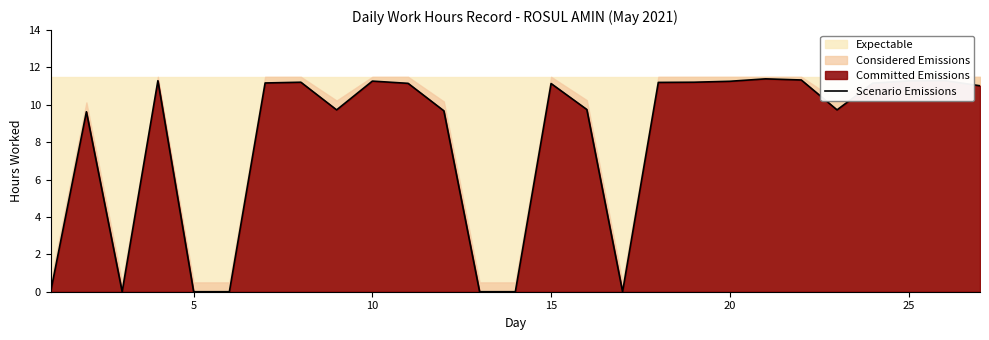

Is it true that Scenario Emissions equals 11.1 at 15?

True